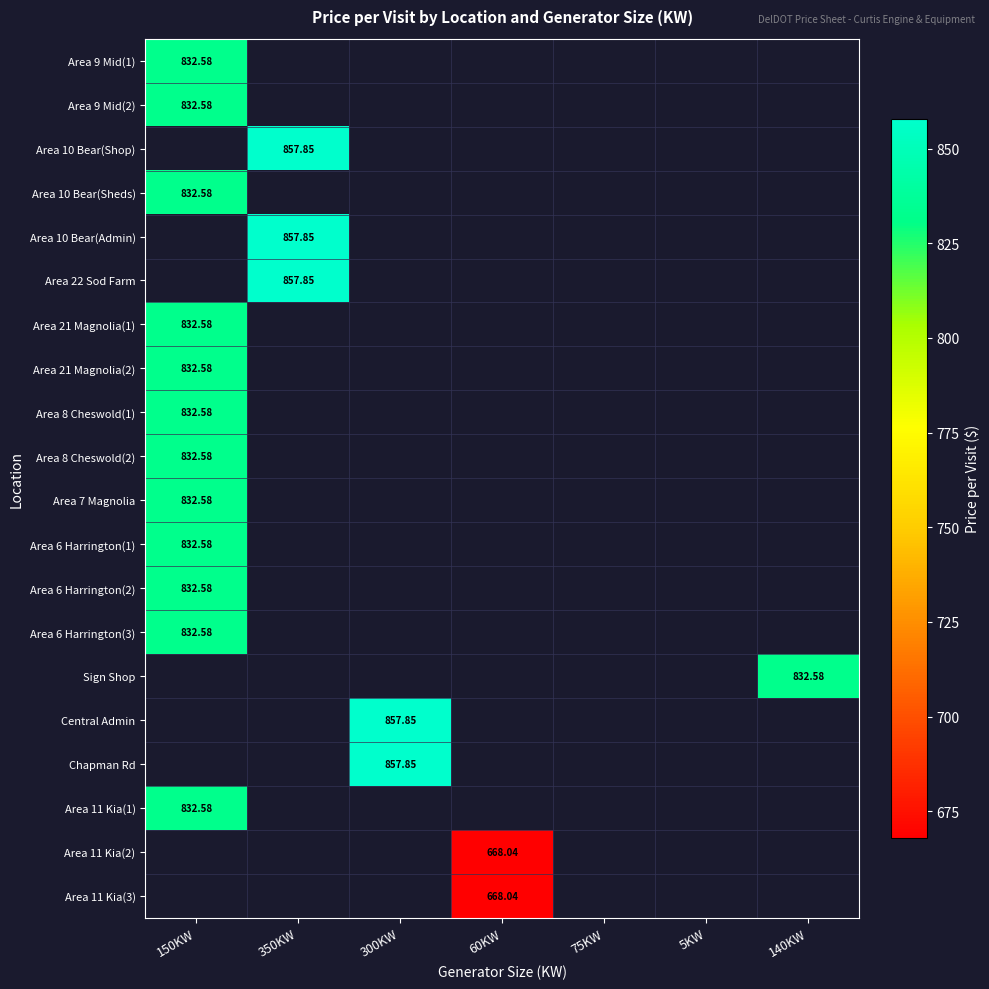

What is the maximum value shown in the chart?

857.9